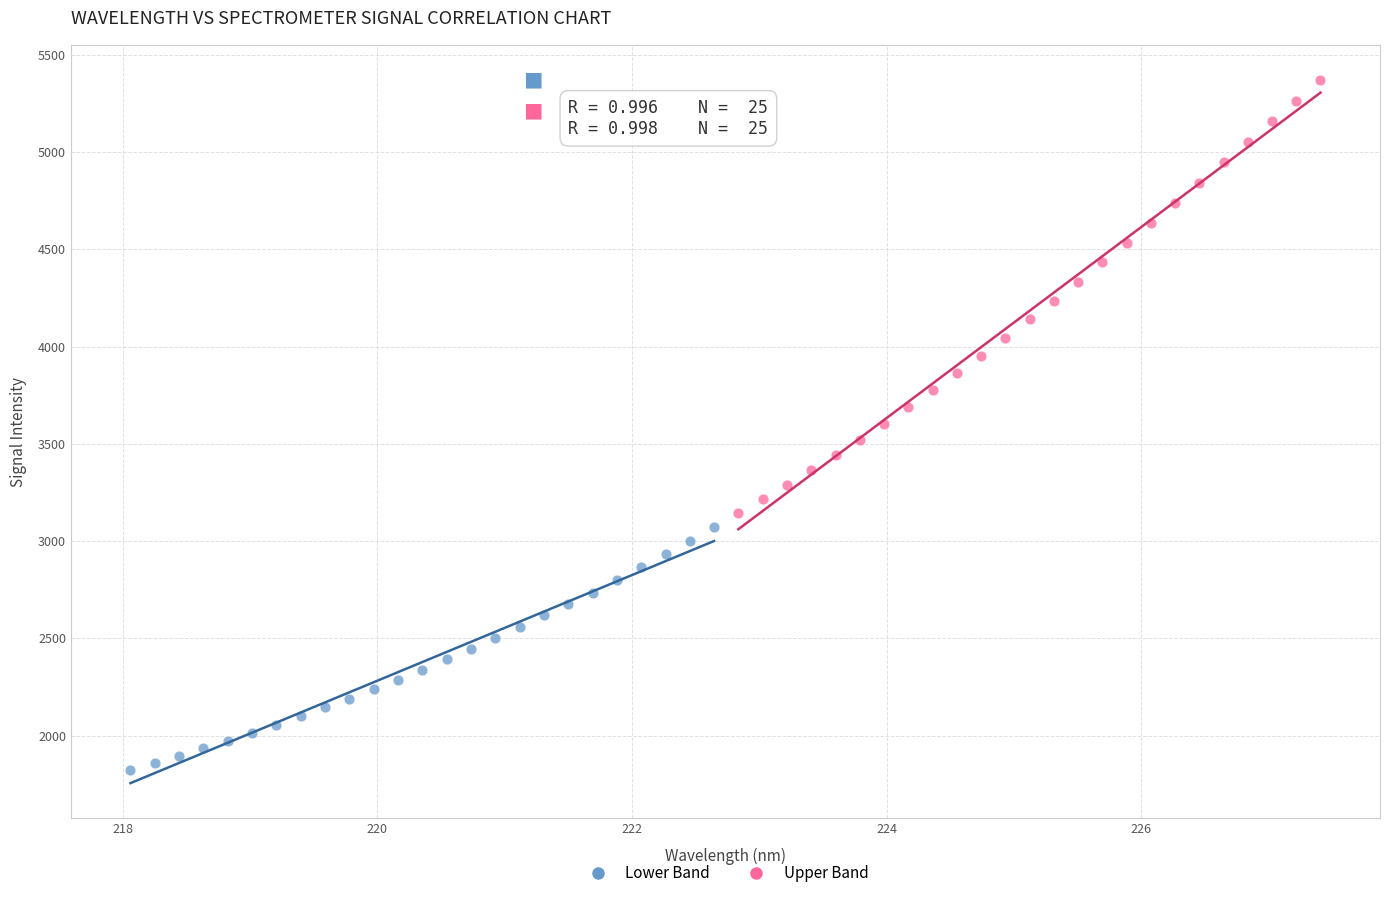

Which series reaches the maximum Y coordinate?

Upper Band